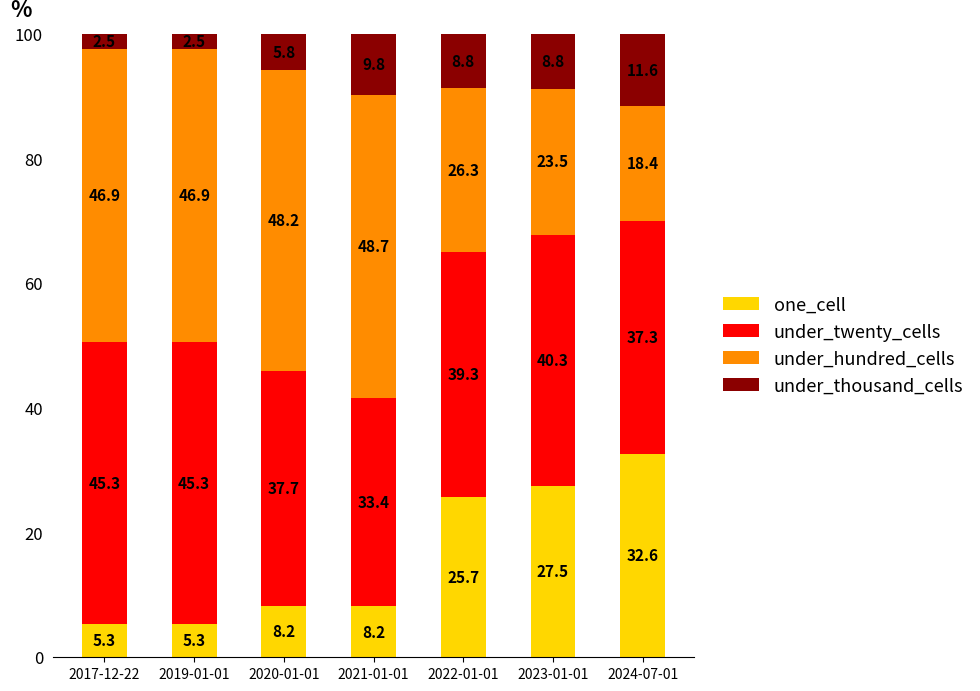

Is it true that one_cell equals 8.2 at 2020-01-01?

True